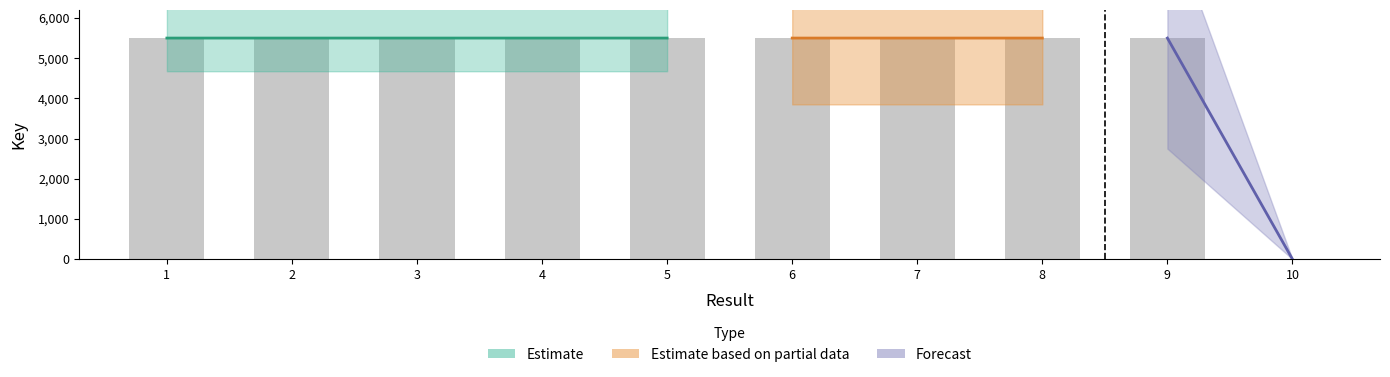

The value at 1 is 8487.2. True or false?

False